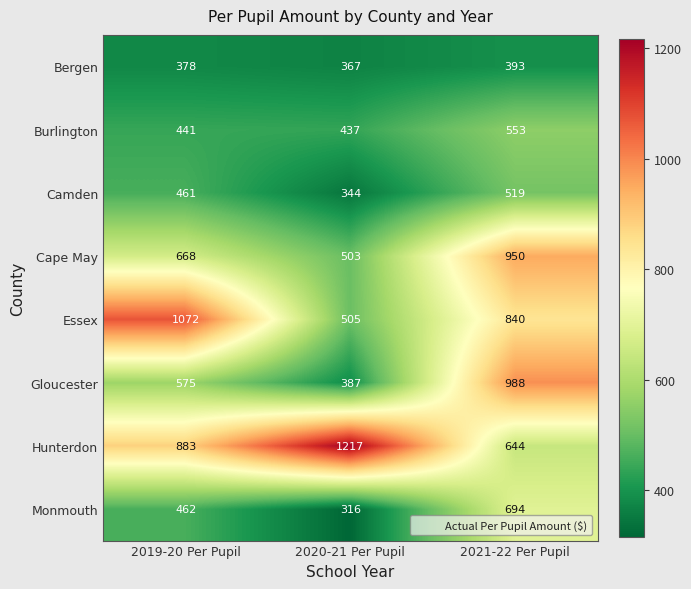

What is the greatest value displayed?

1217